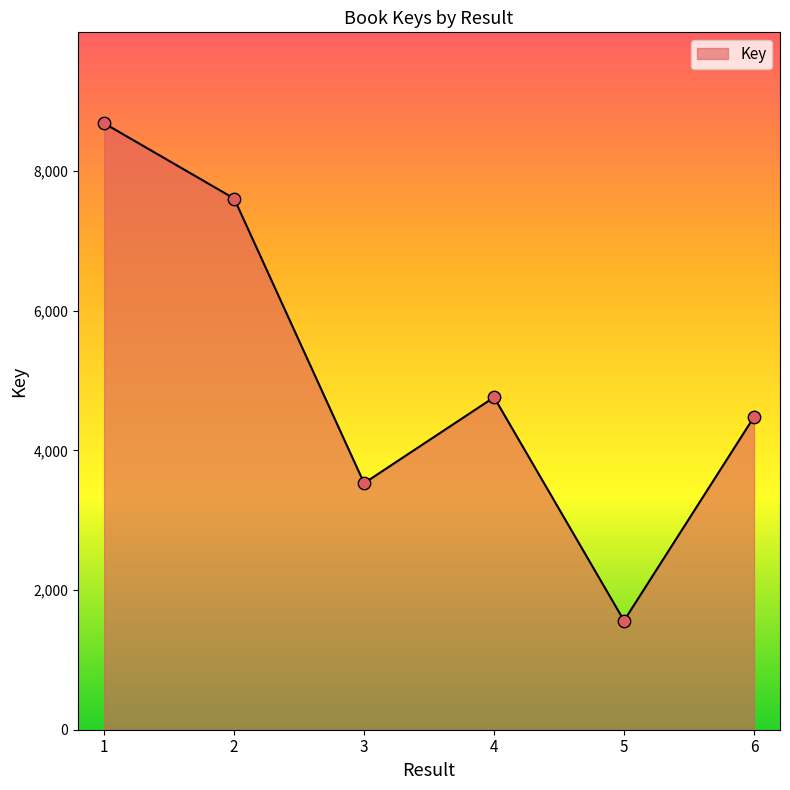

Approximately how many times larger is the value at 4 compared to 5?

3.0